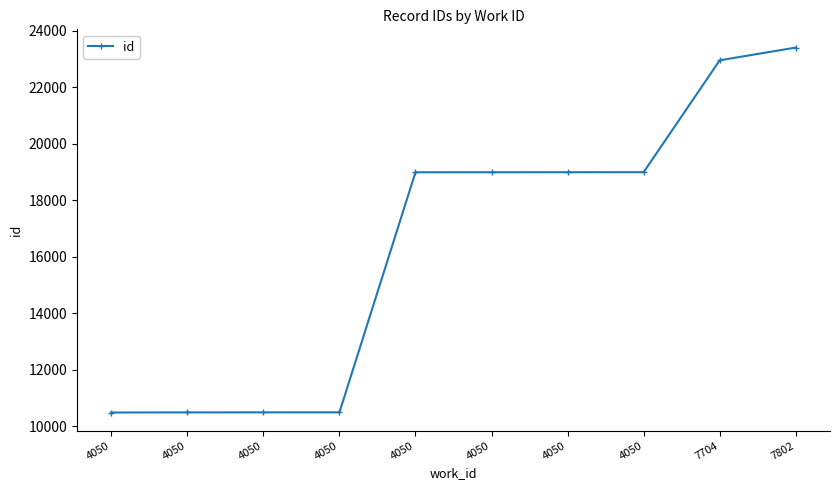

True or false: there are more than 2 points higher than both neighbors.

False